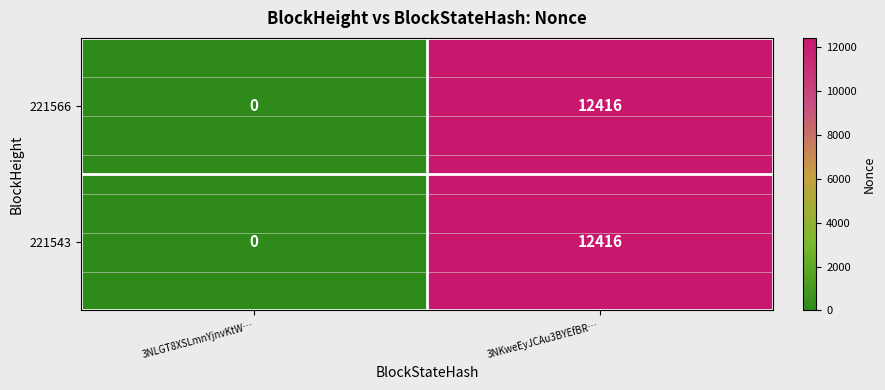

Reading left to right, what are all the values shown in this chart?

221566: 0	12416
221543: 0	12416